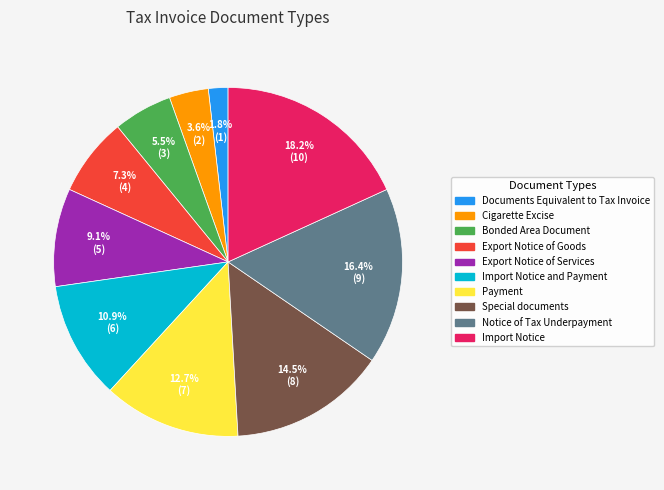

The Documents Equivalent to Tax Invoice slice represents 2% of the pie. True or false?

True